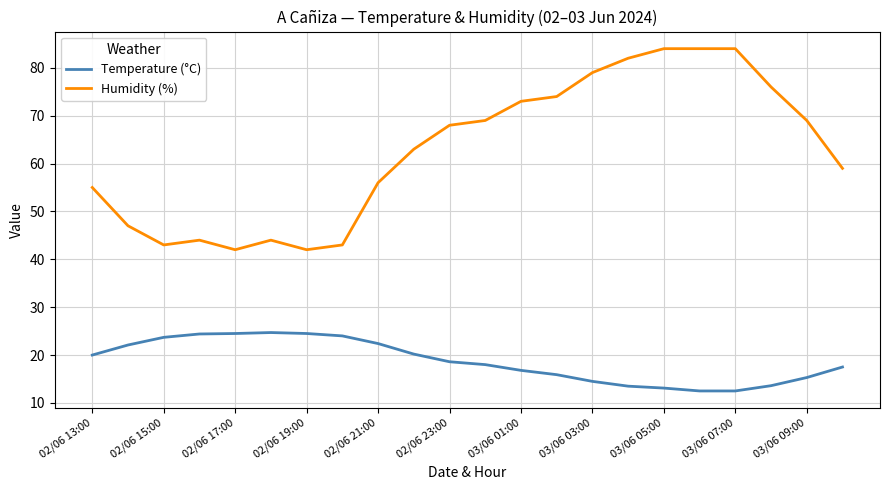

What is the minimum value shown in the chart?

12.5